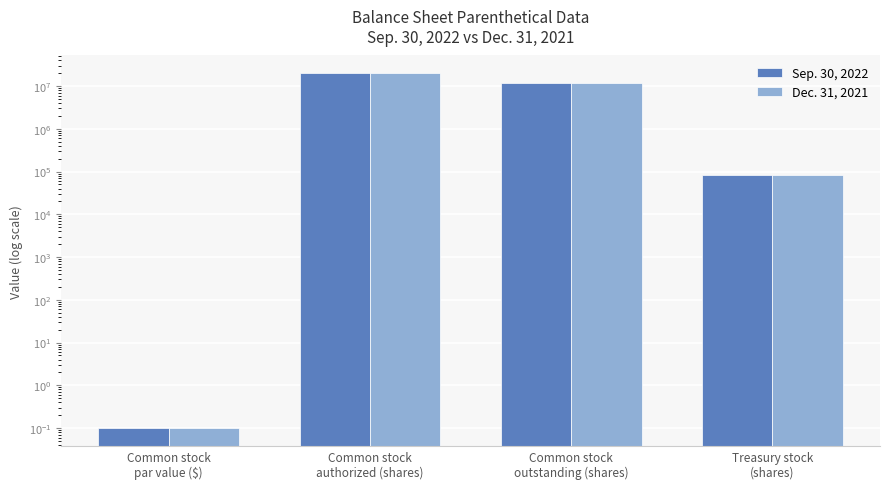

How many groups of bars are there?

4